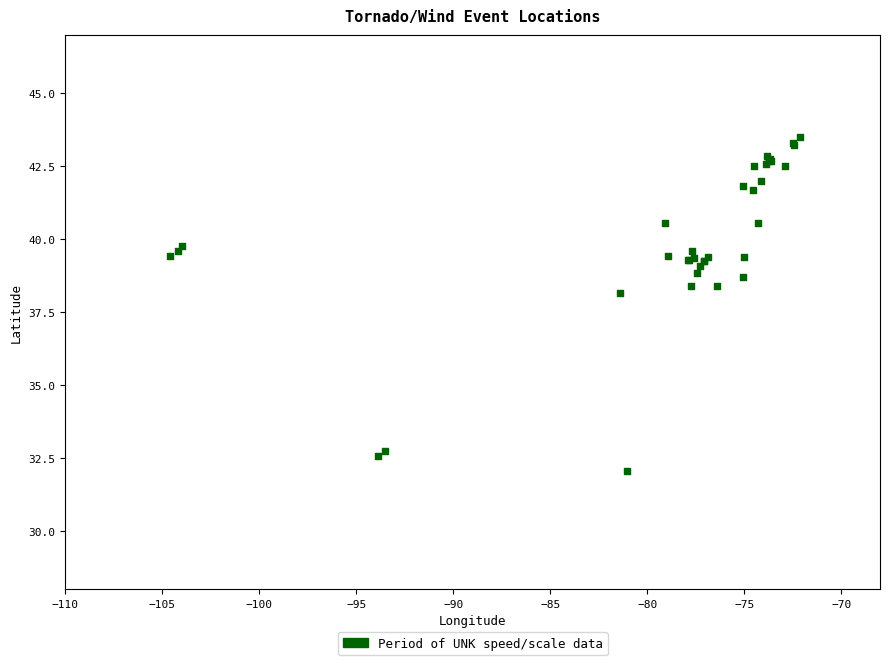

What Y value in the scatter plot is closest to 37?

38.1